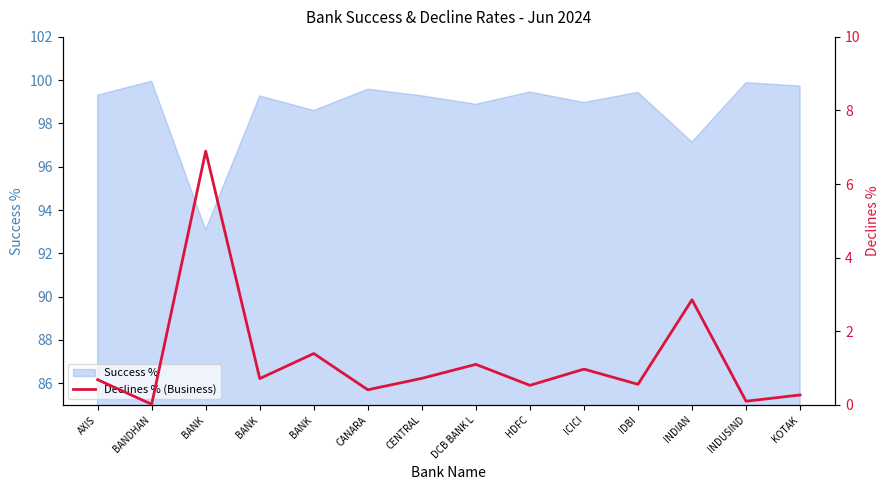

At which label is the value closest to 3?

INDIAN